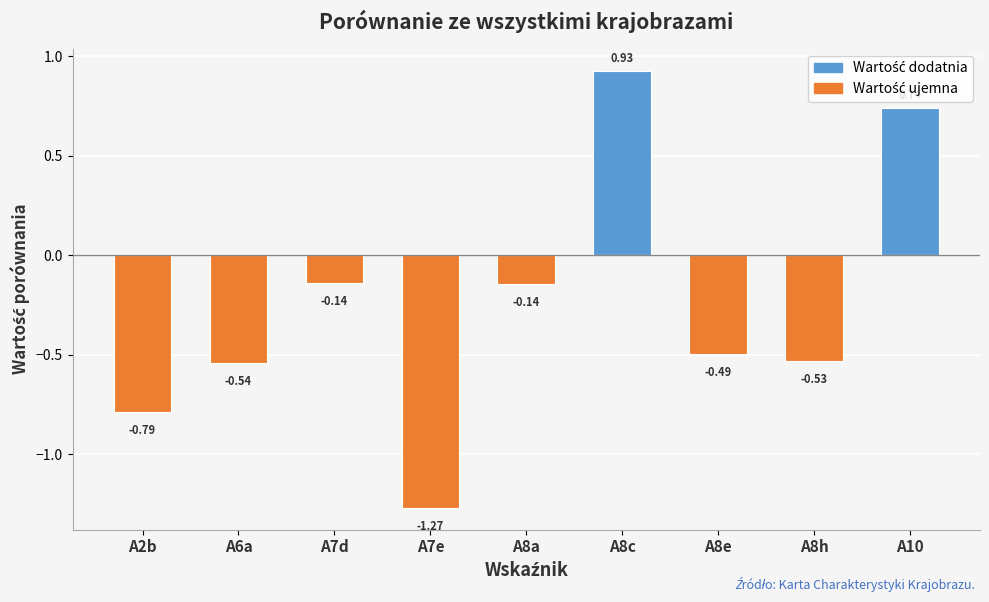

What is the difference between the maximum and minimum values?

2.2